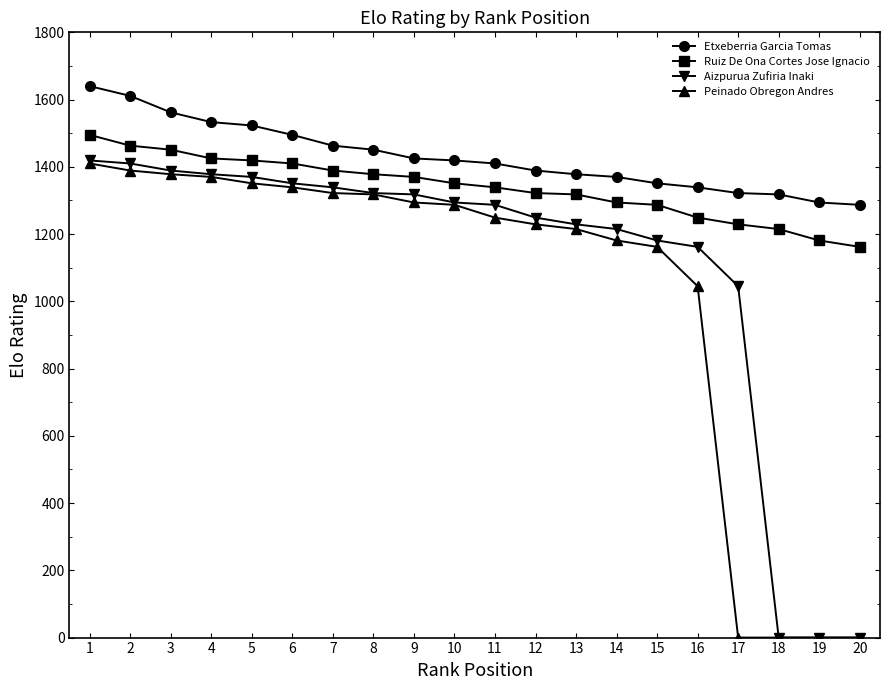

True or false: Etxeberria Garcia Tomas and Peinado Obregon Andres cross at least once.

False